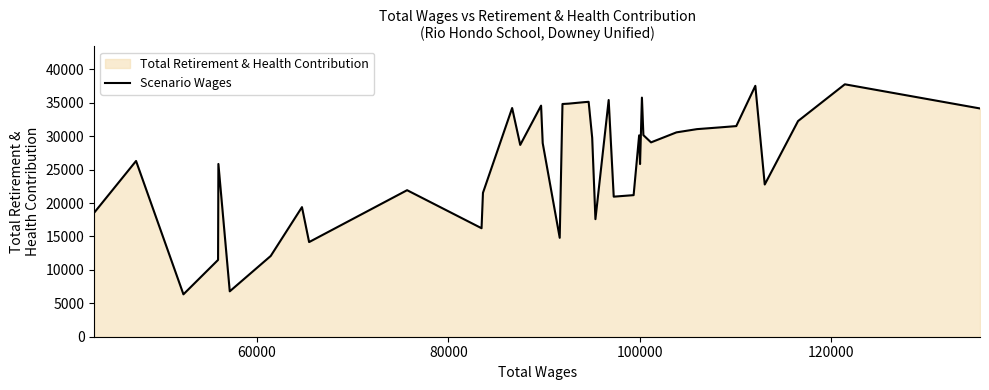

What is the greatest value displayed?

37768